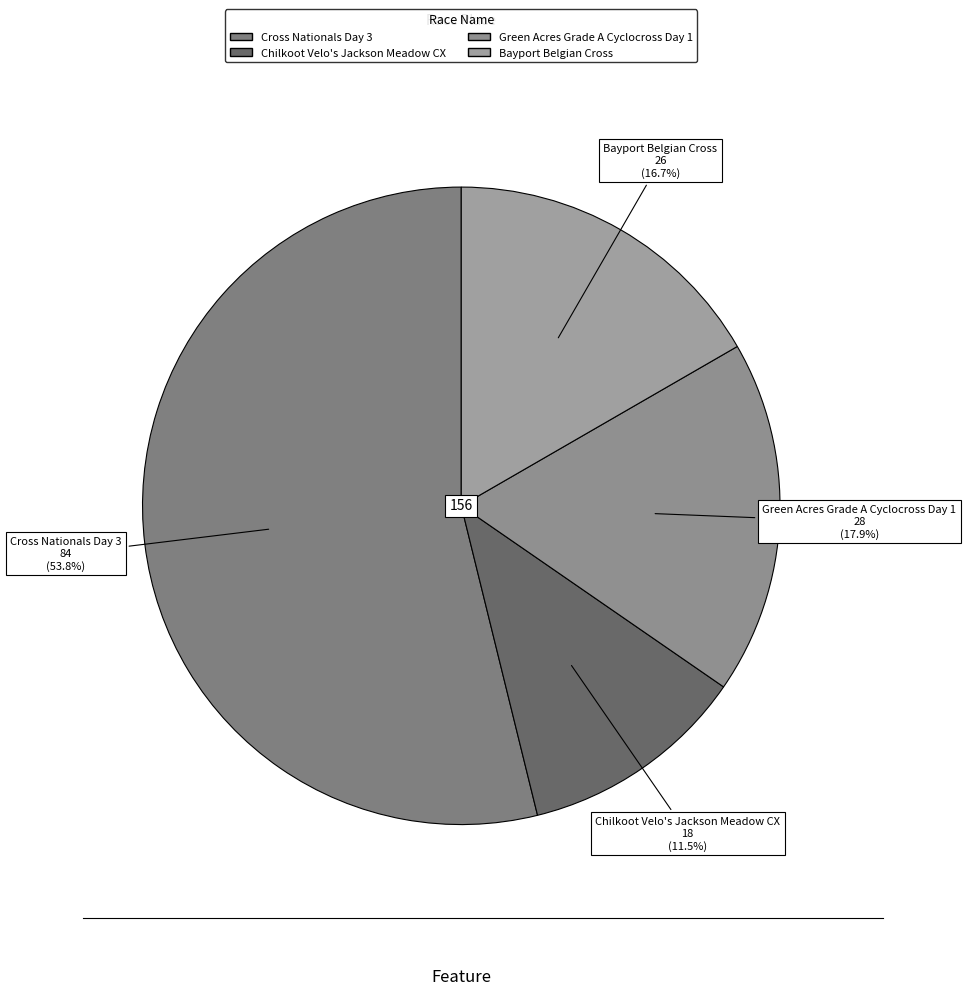

The Cross Nationals Day 3 slice represents 43% of the pie. True or false?

False